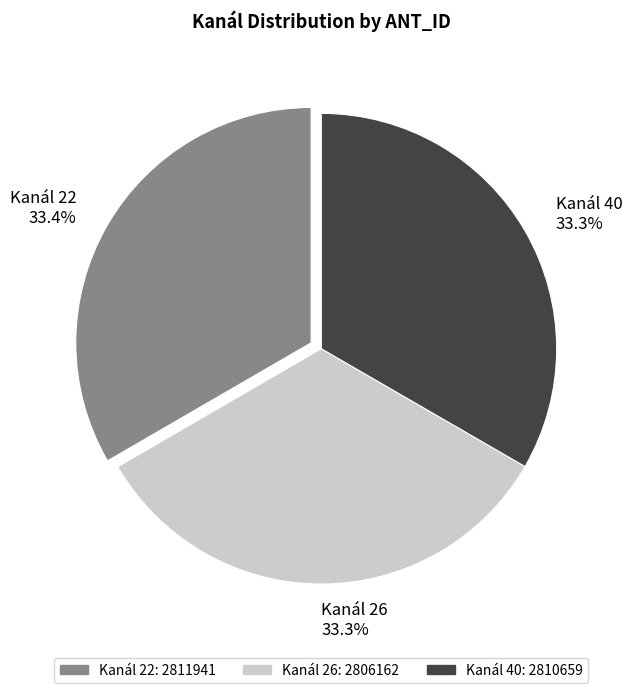

Approximately how many times larger is the value at Kanál 40 compared to Kanál 22?

1.0